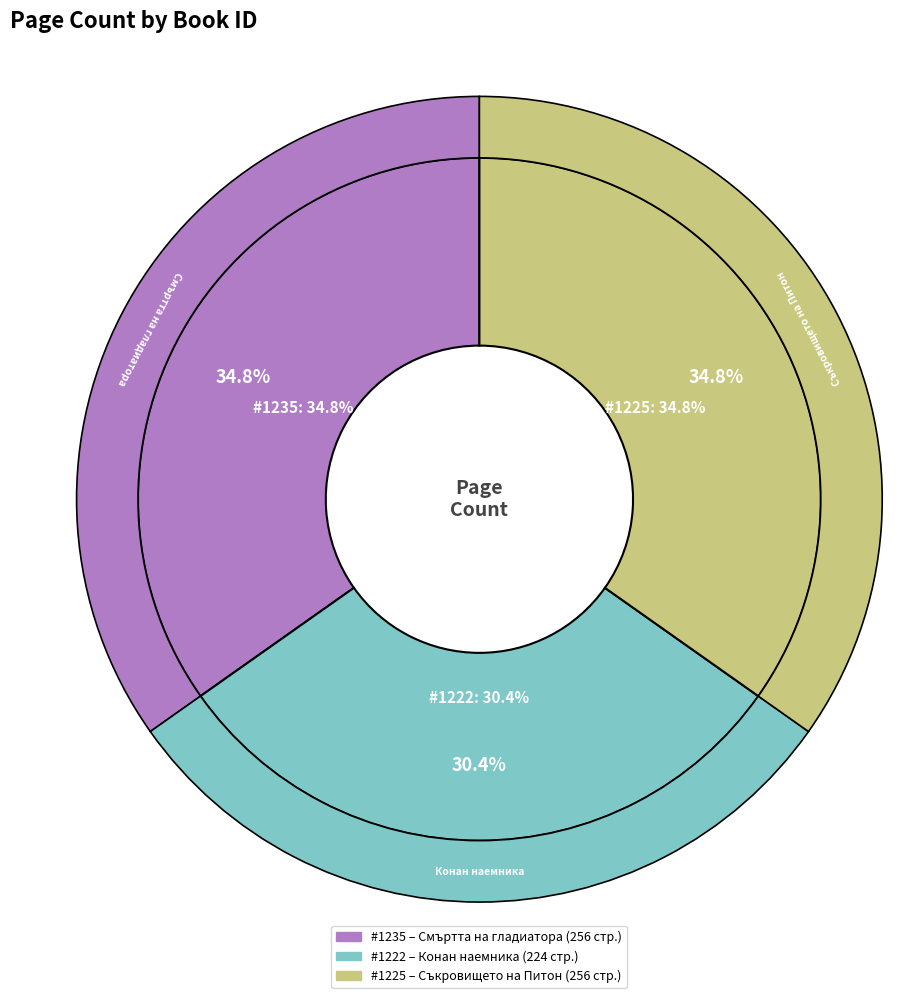

Which slice is the smallest?

1222